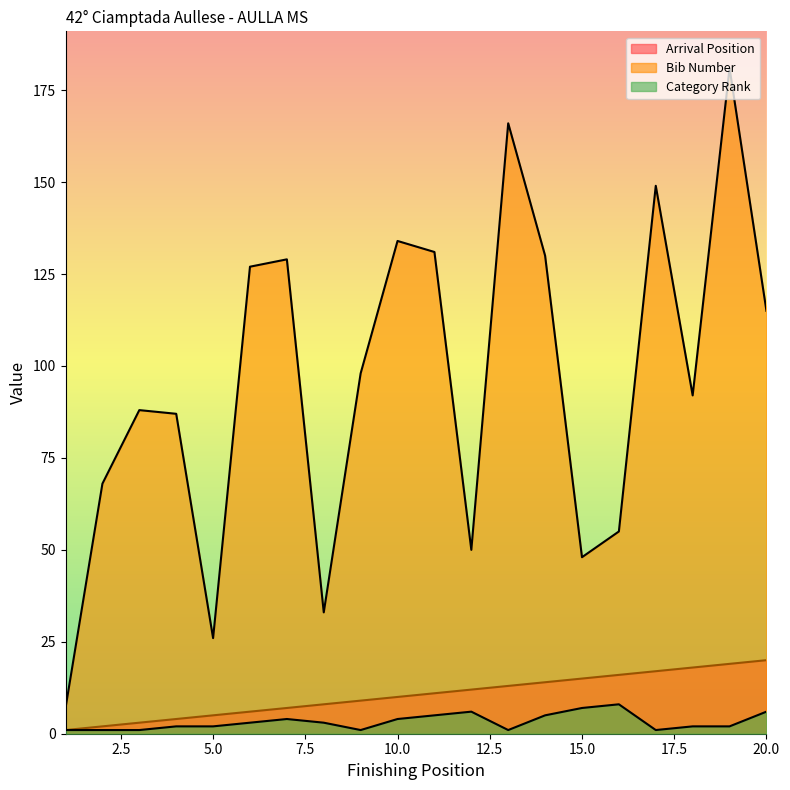

The value of Category Rank at 10 is 2. True or false?

False